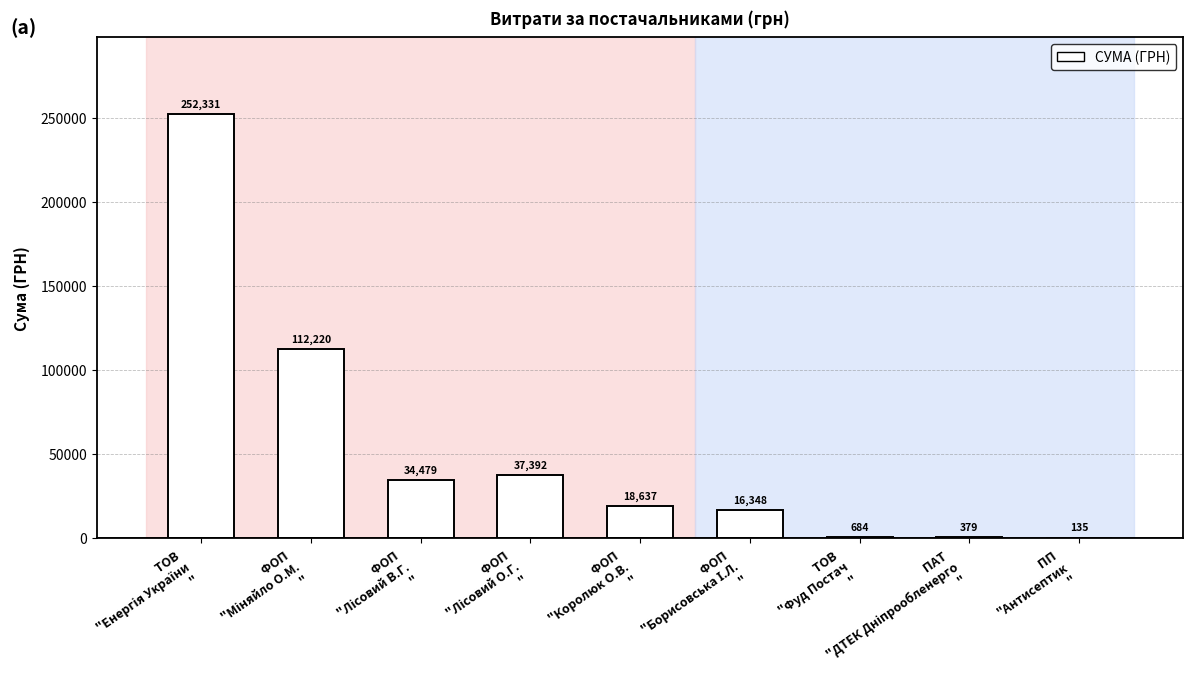

What is the smallest value displayed?

135.0